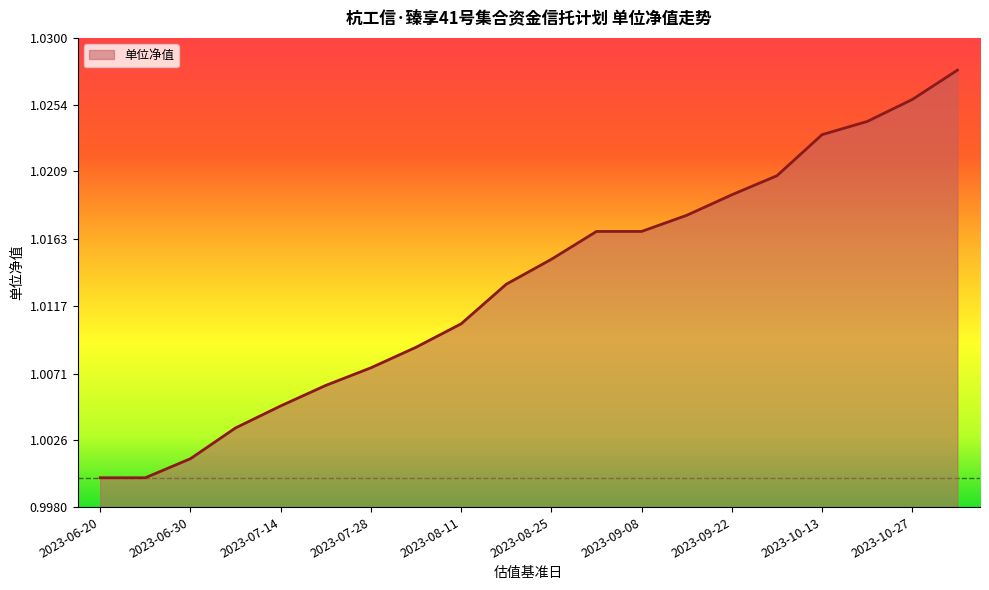

What is the average value?

1.0